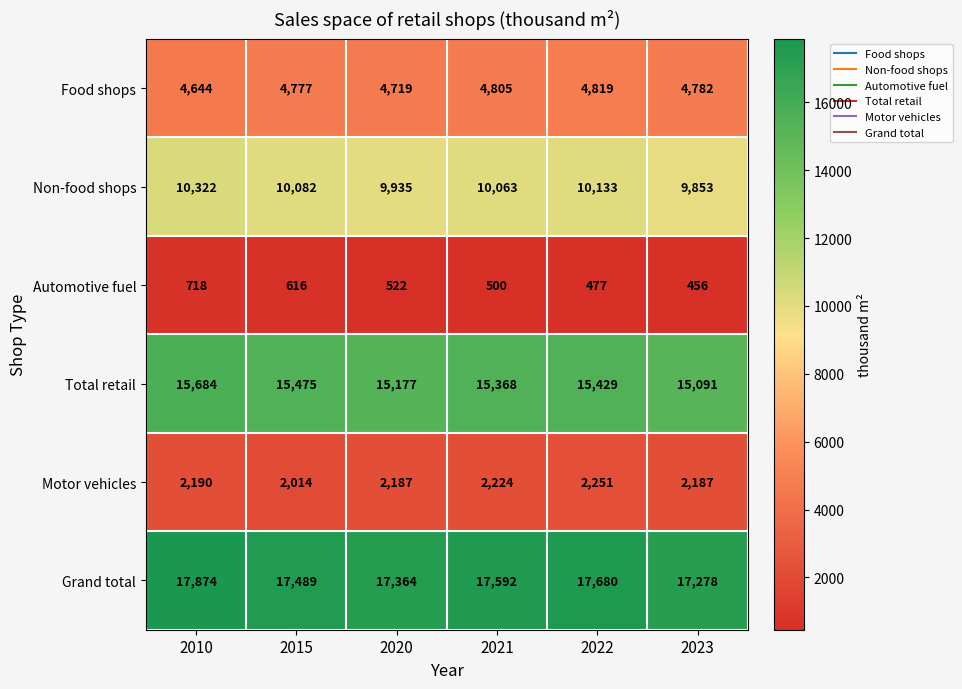

Which series changed the most between 2015 and 2022?

Motor vehicles